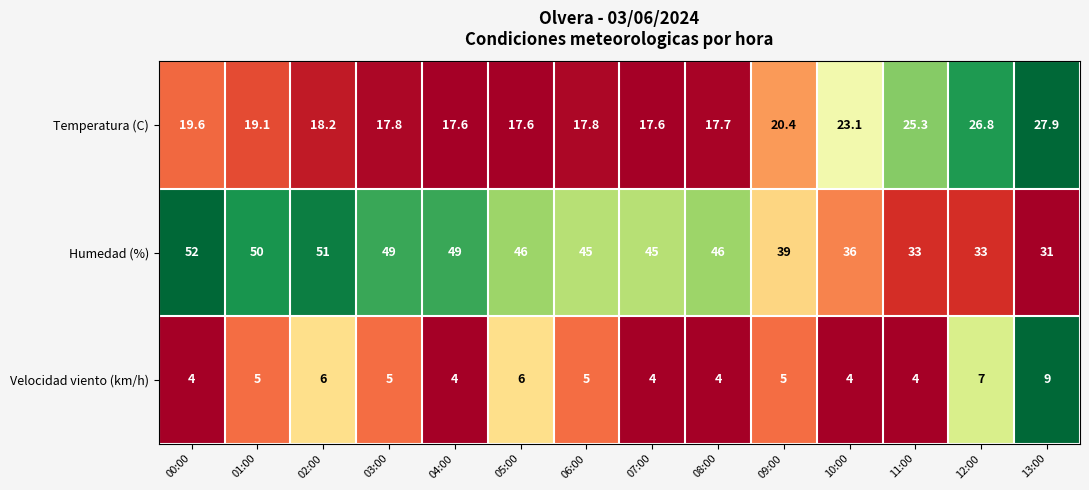

Which series has the widest spread of values?

Humedad (%)